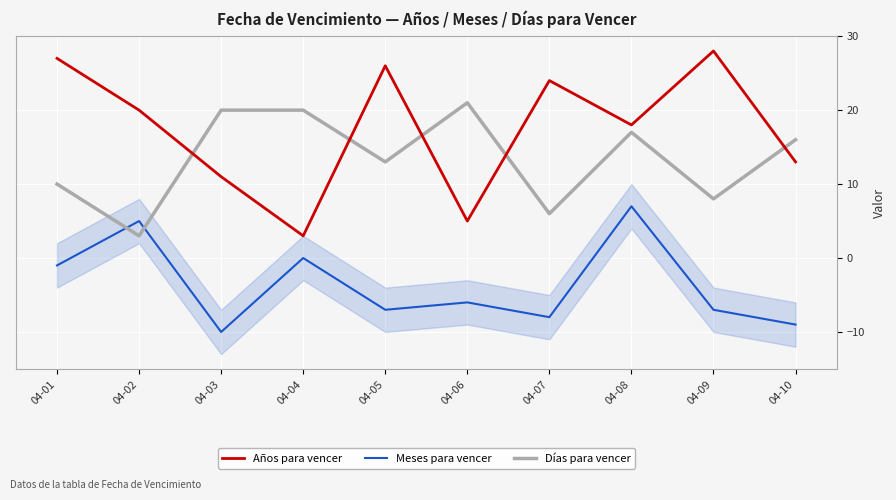

How many interior local valleys does the Años para vencer series have?

3